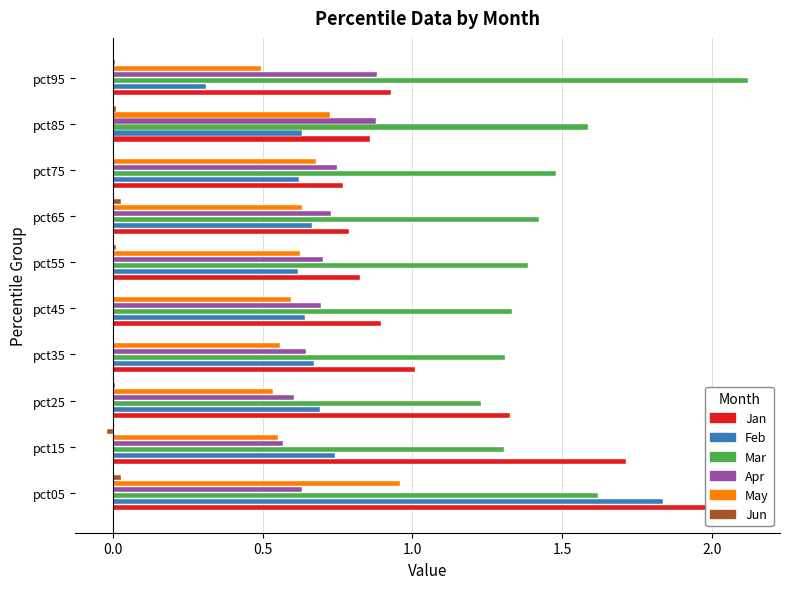

Is the value of Feb at pct55 greater than the value of May at pct45?

Yes